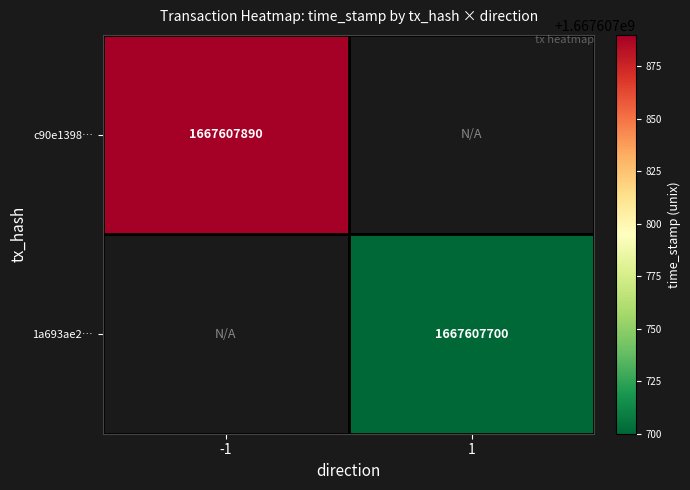

What is the maximum value shown in the chart?

1667607890